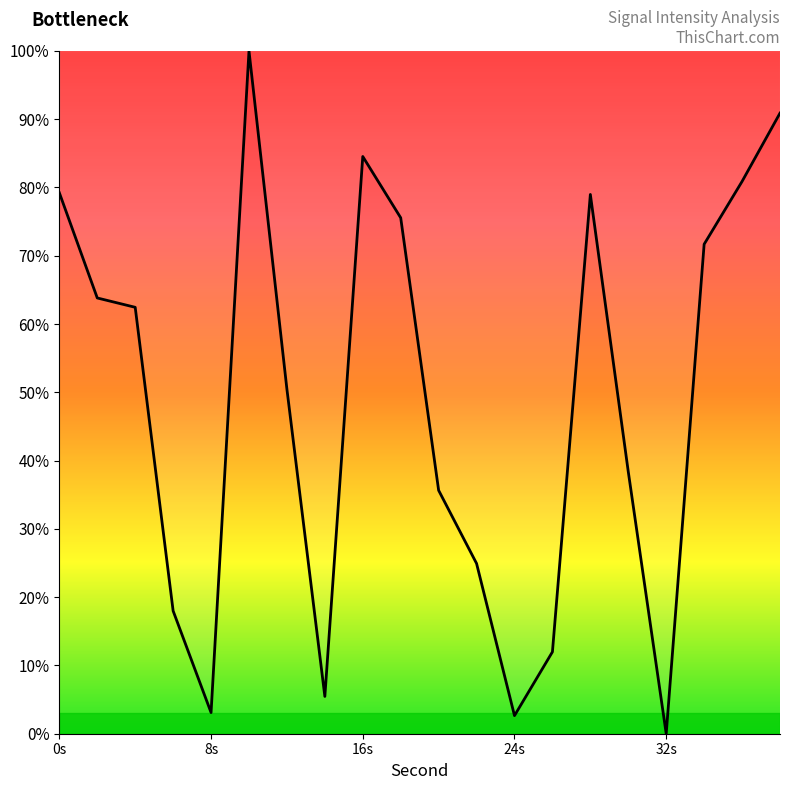

What is the difference between the second highest and minimum values?

90.9